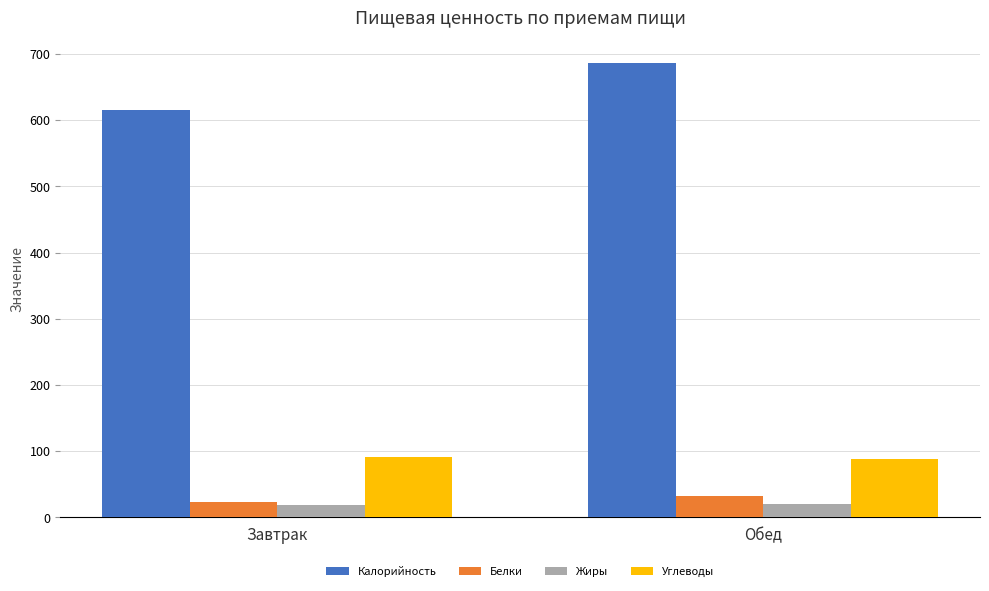

The value of Белки at Обед is 32. True or false?

True